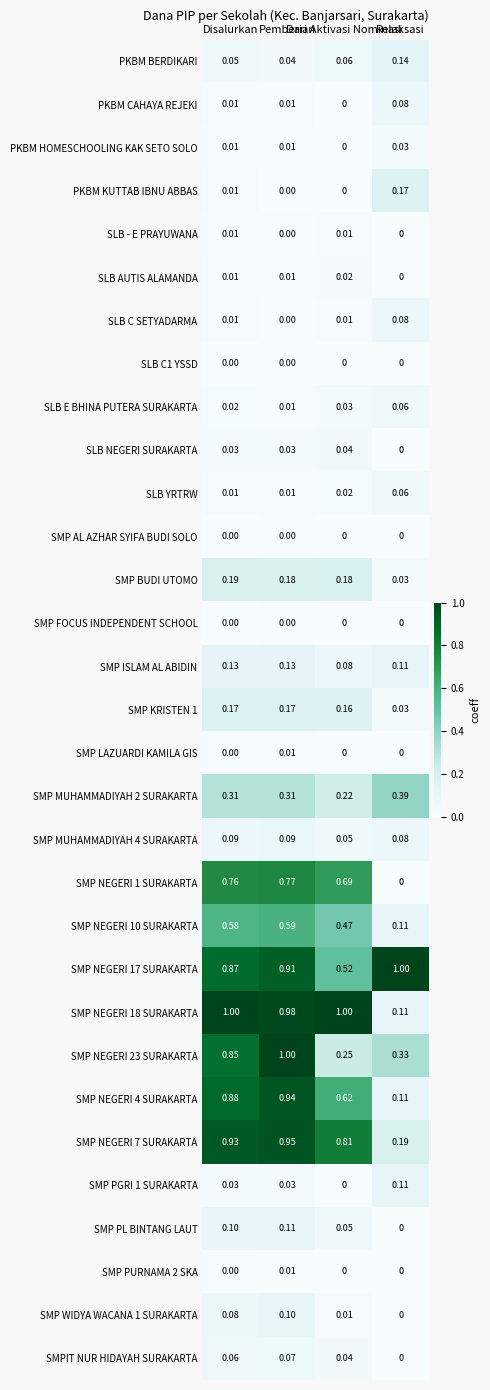

Count the number of categories in the chart.

4